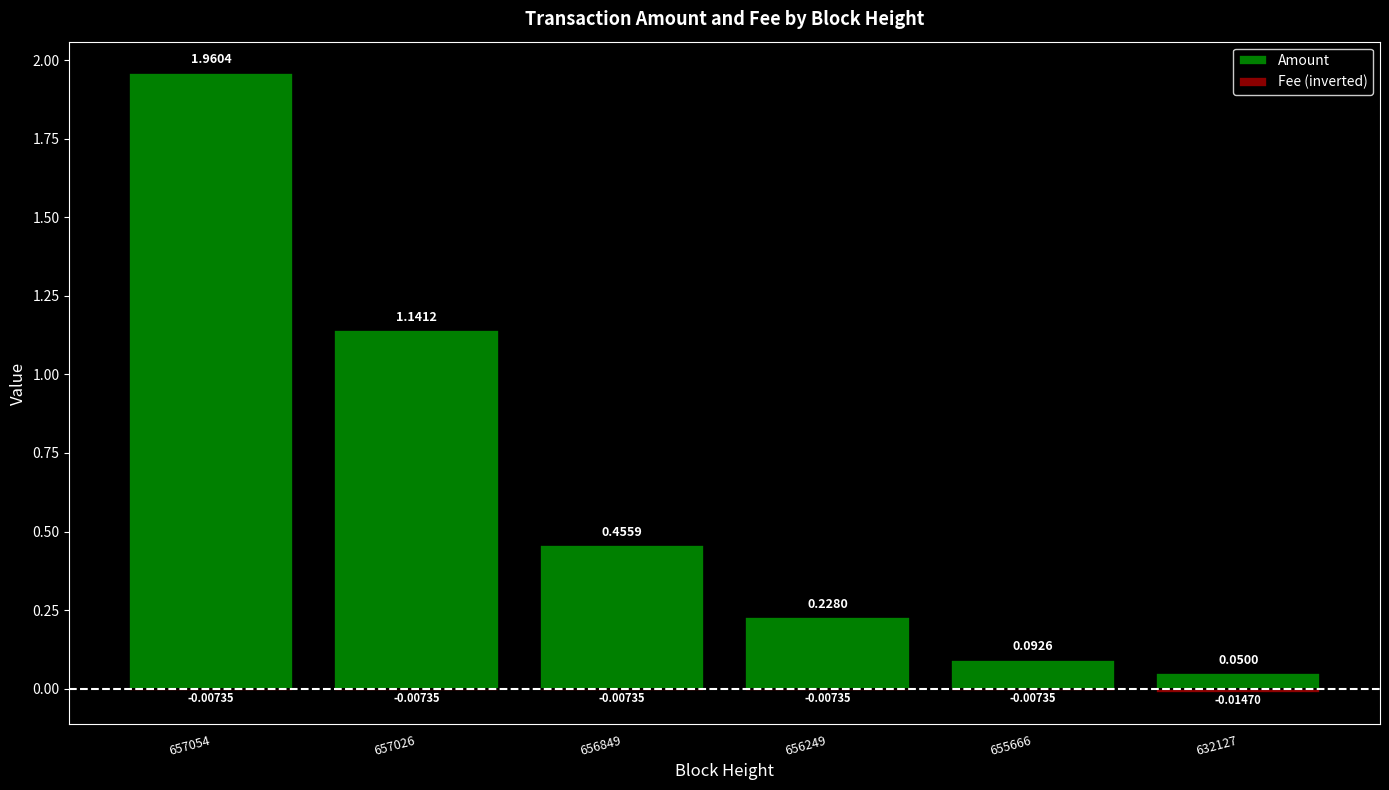

The value of Amount at 632127 is 0.1. True or false?

True